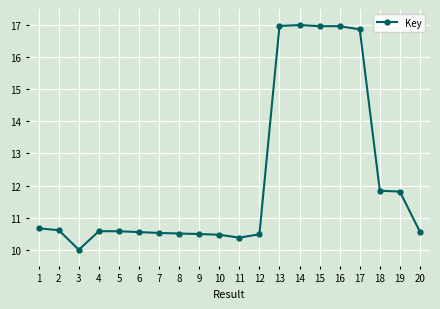

At which category does the data reach its first local valley?

3